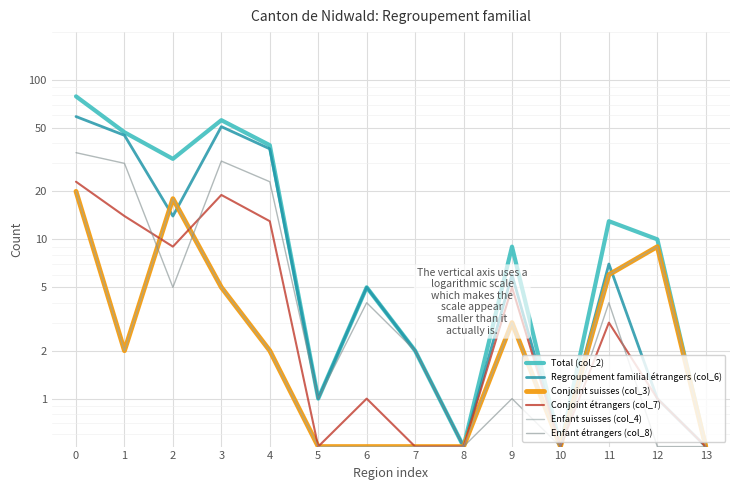

What is the value of the Conjoint suisses (col_3) point at the 5th from the left?

2.0